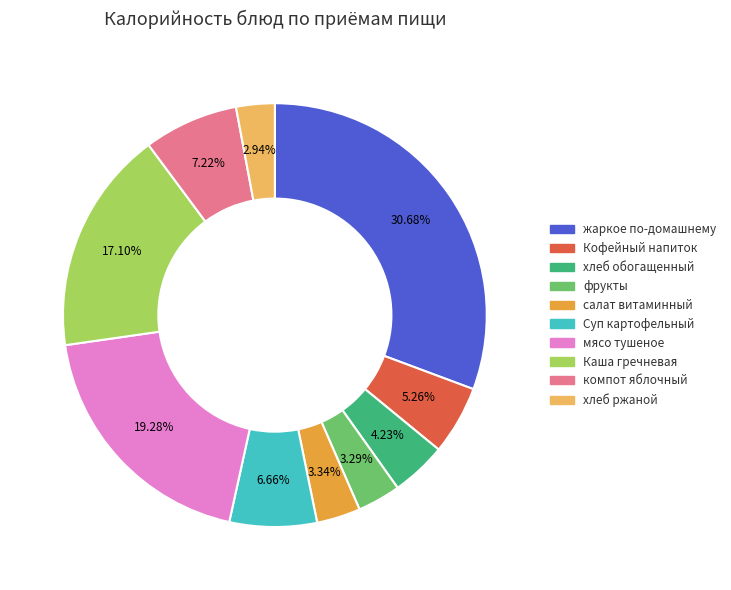

Is there any slice that represents more than half of the pie?

No